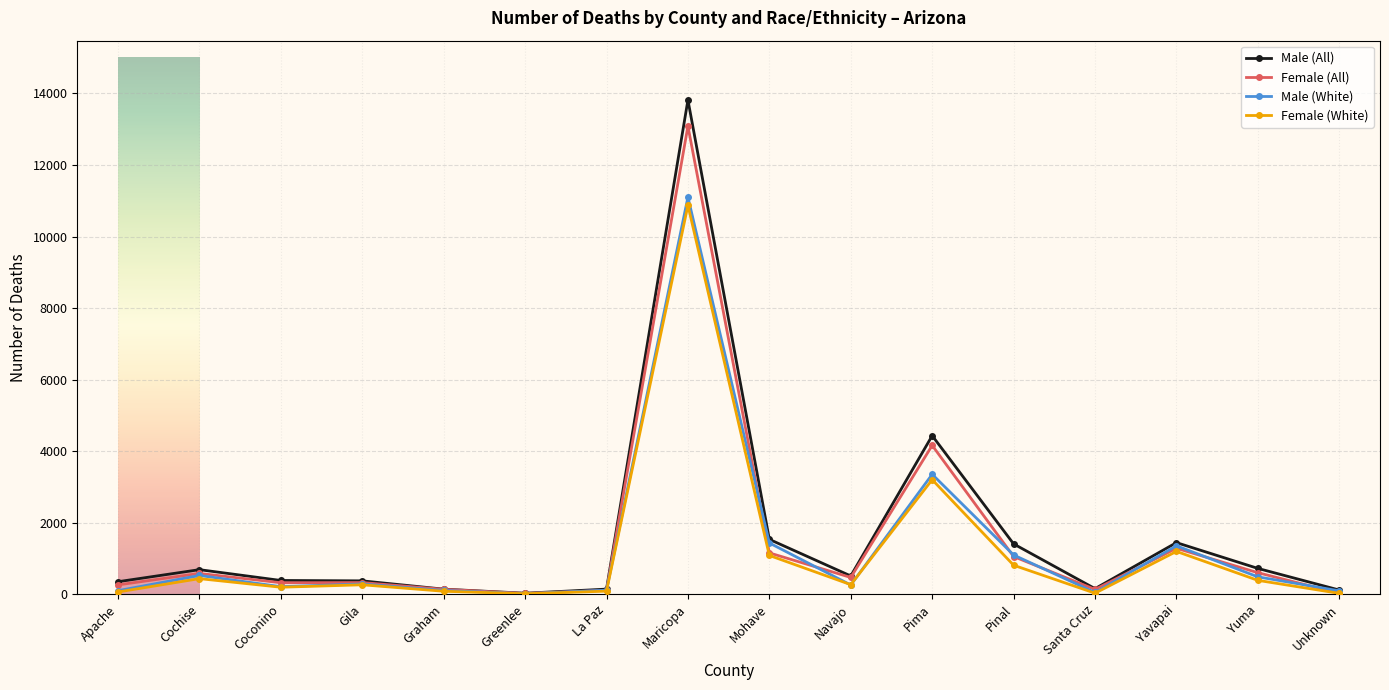

True or false: Female (White) has more than 0 points higher than both neighbors.

True